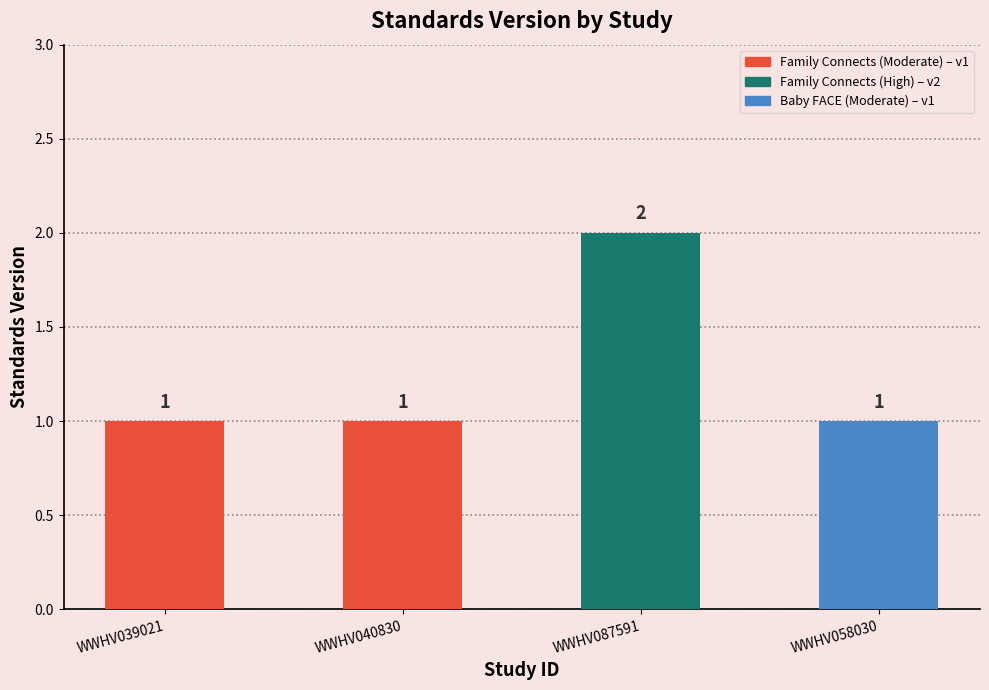

What is the approximate value at WWHV058030?

1